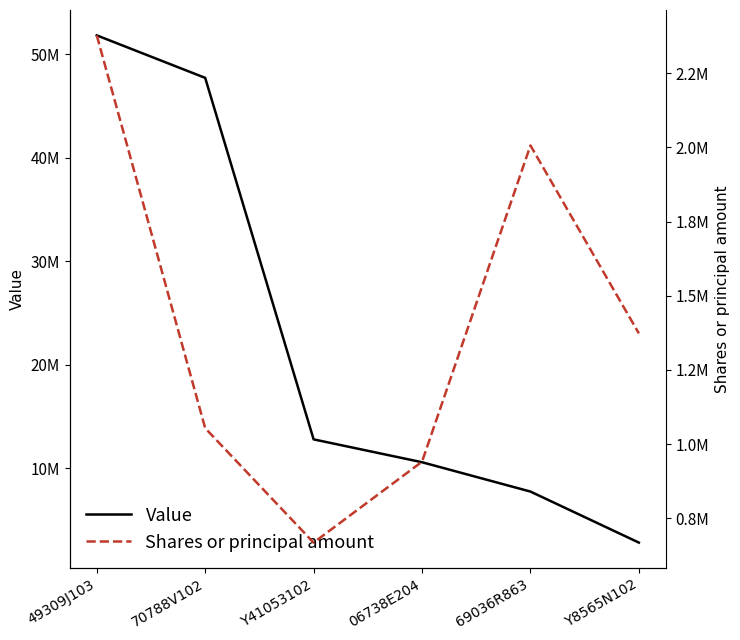

Count the number of data series in this chart.

2